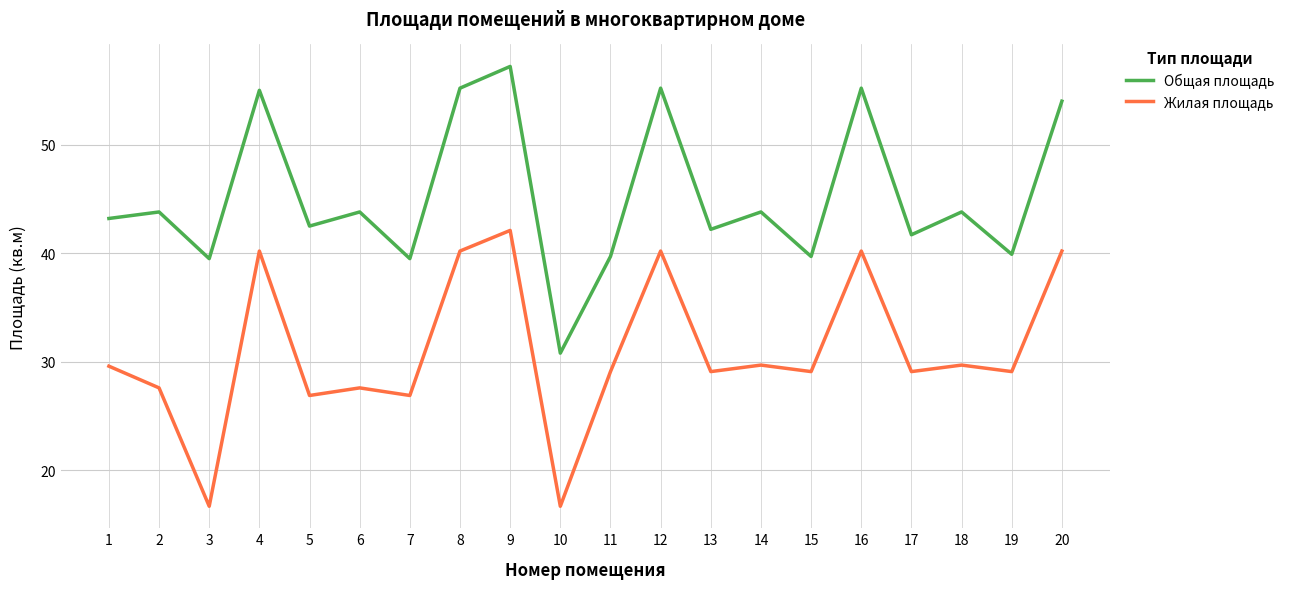

At 11, list the series in order from smallest to largest.

Жилая площадь, Общая площадь